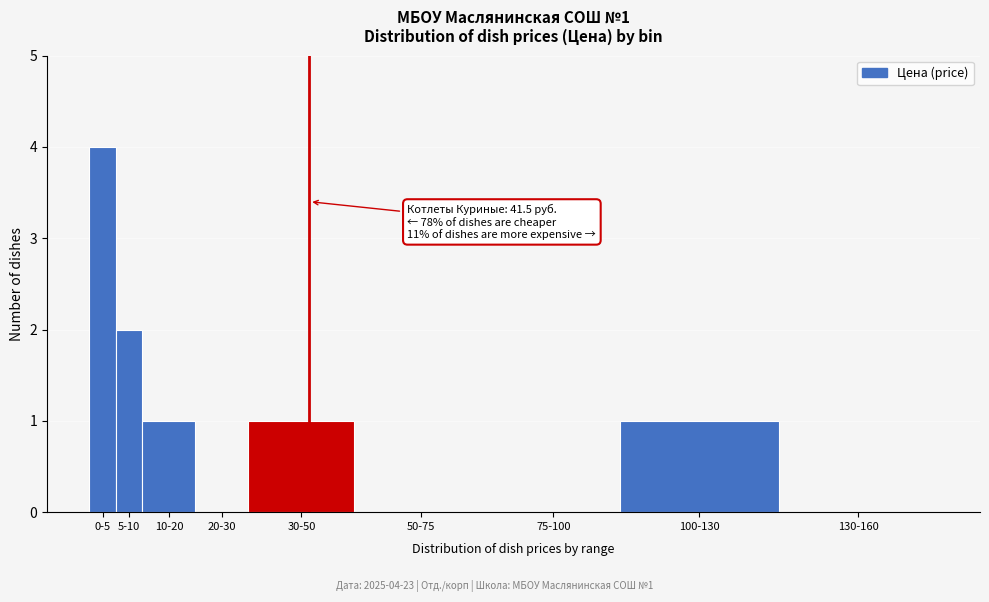

Reading right to left, list all the values displayed in this chart.

130-160=0	100-130=1	75-100=0	50-75=0	30-50=1	20-30=0	10-20=1	5-10=2	0-5=4